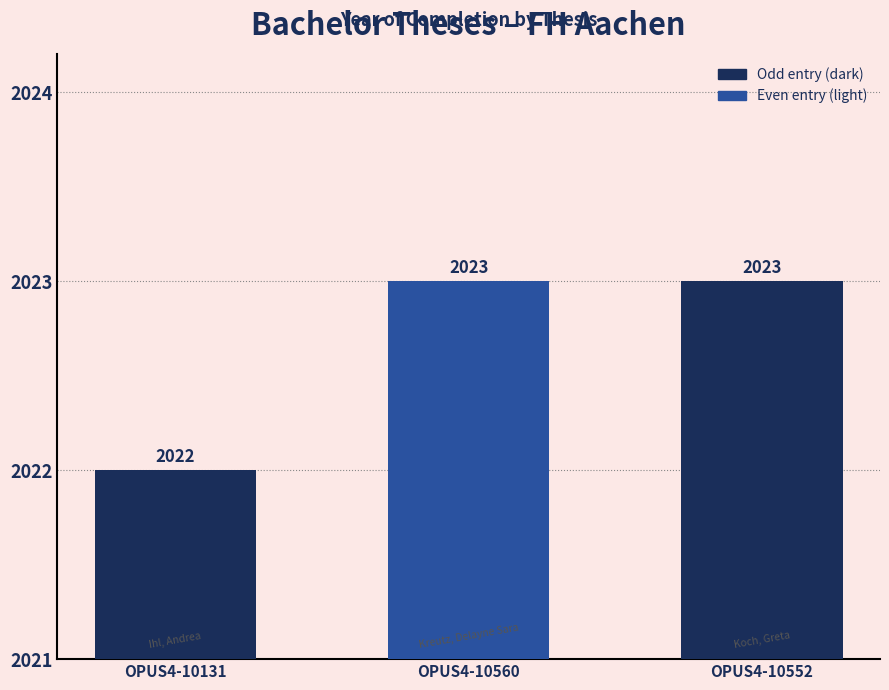

What is the ratio of the value at OPUS4-10560 to the value at OPUS4-10552?

1.0